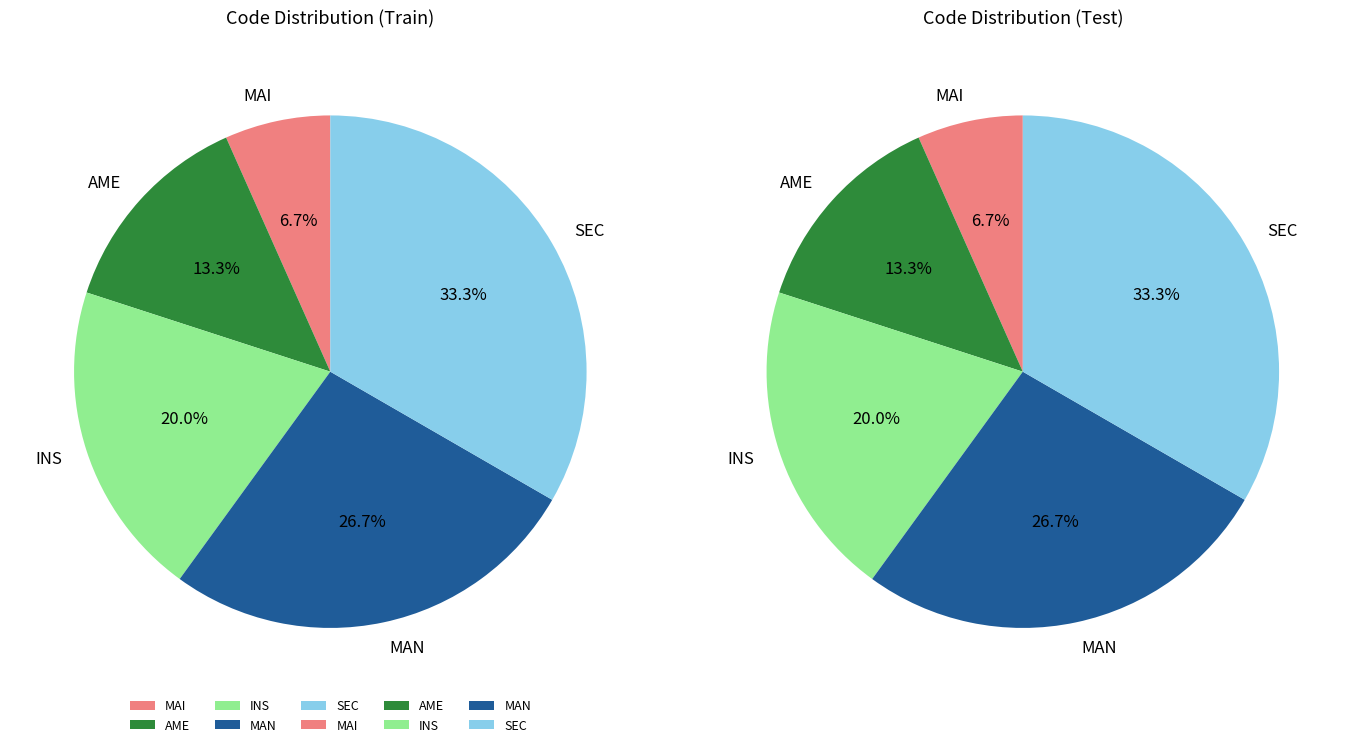

To the nearest percent, what is the difference between the AME and SEC slice percentages?

20%